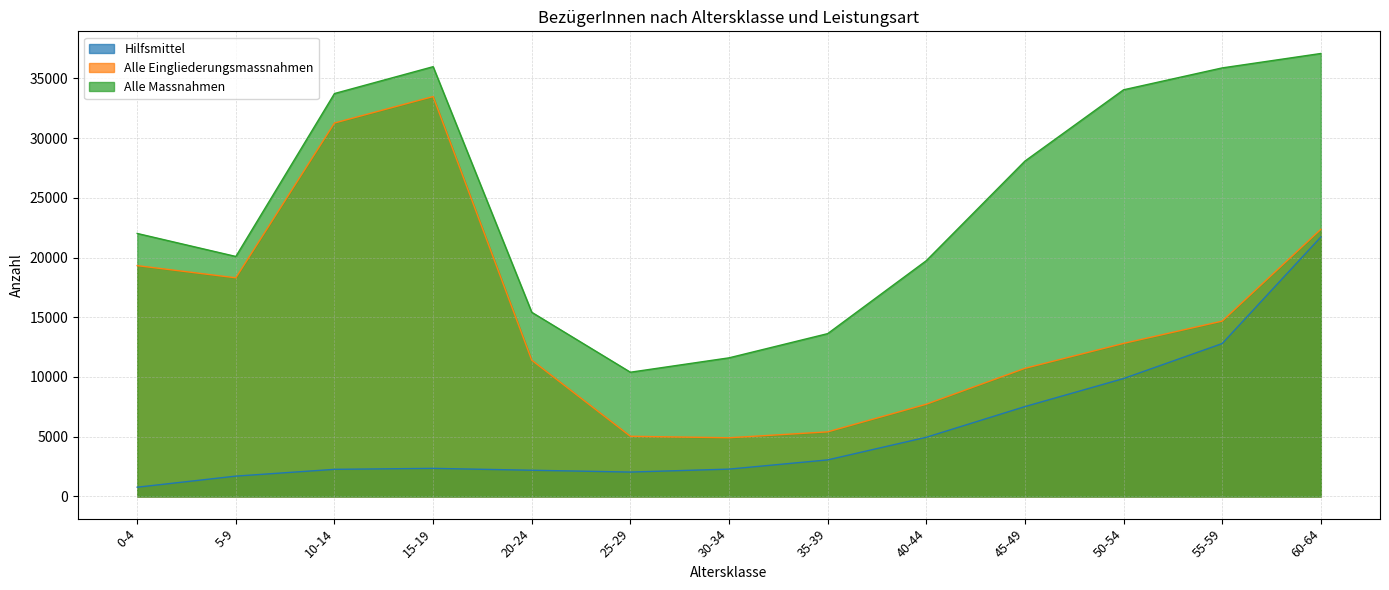

What is the label of the 9th point from the left?

40-44